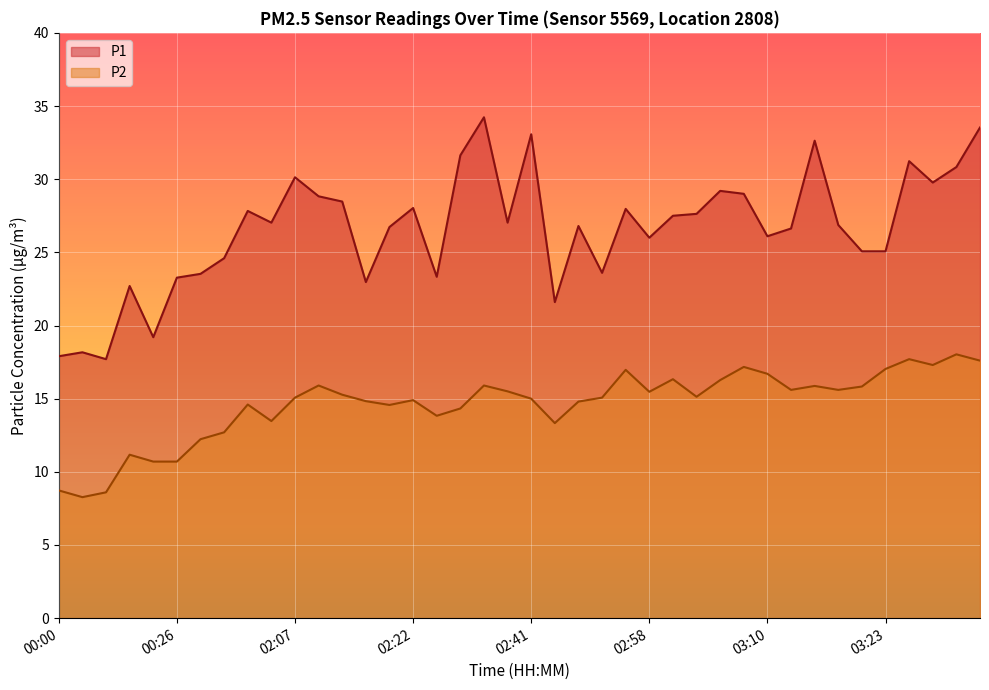

Does the chart display data point markers on the line(s)?

No